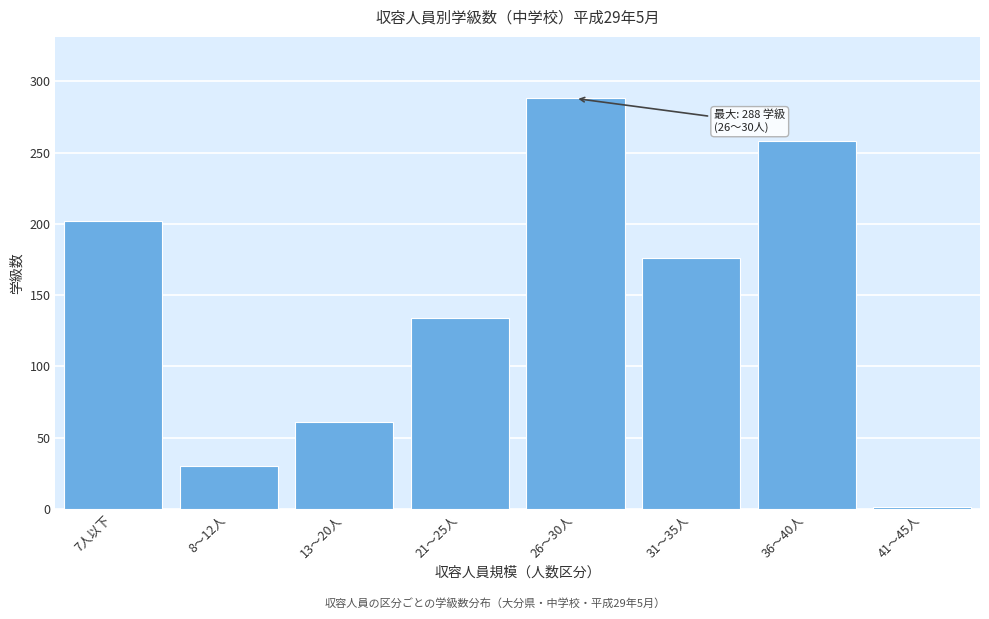

Reading left to right, transcribe all the data shown in this chart.

7人以下=202	8～12人=30	13～20人=61	21～25人=134	26～30人=288	31～35人=176	36～40人=258	41～45人=1